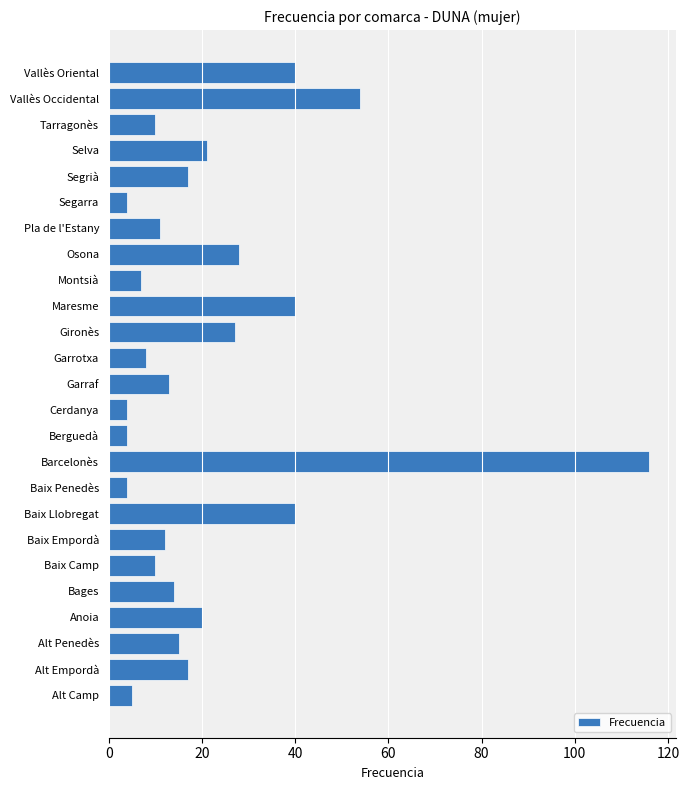

Does the chart contain any negative values?

No